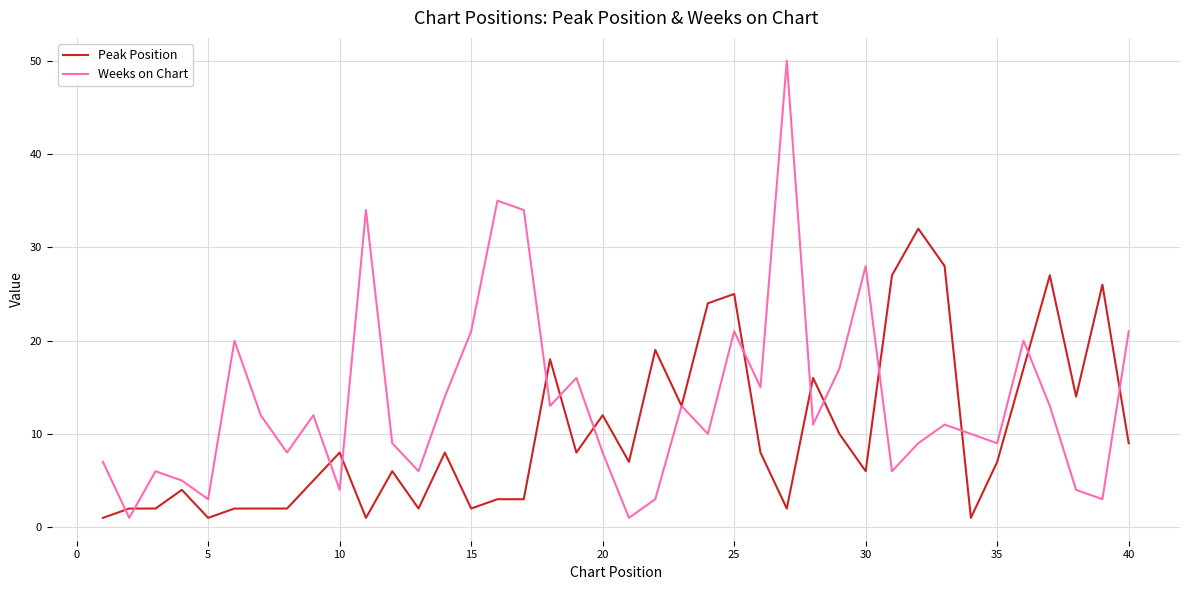

Rank the series by their maximum value, from lowest to highest.

Peak Position, Weeks on Chart